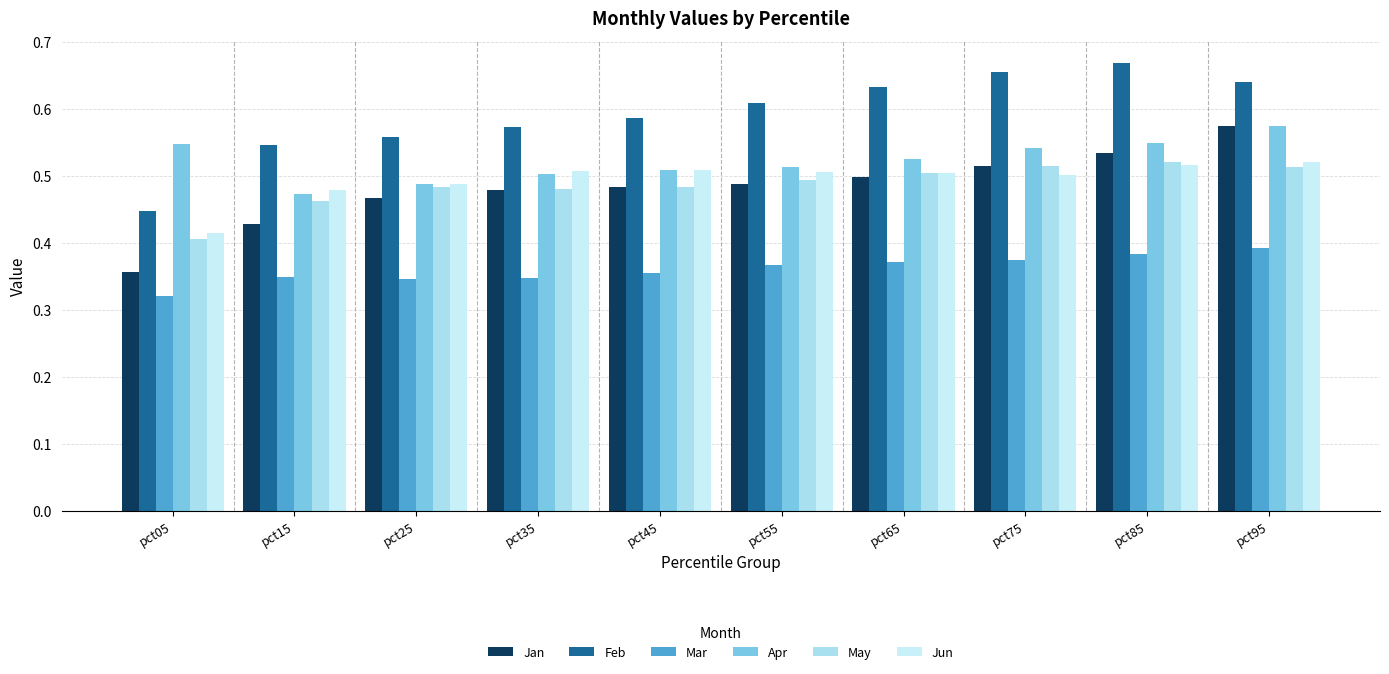

Does the chart contain any negative values?

No